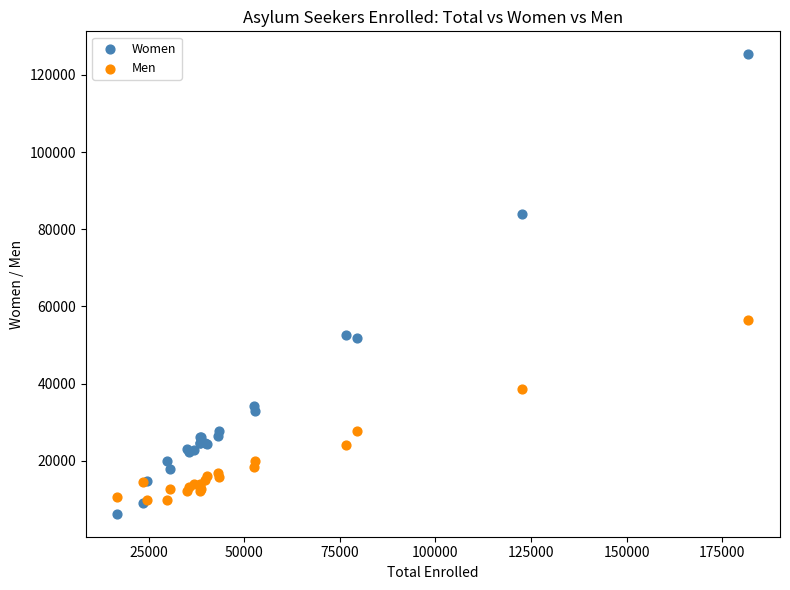

Which series reaches the maximum Y coordinate?

Women